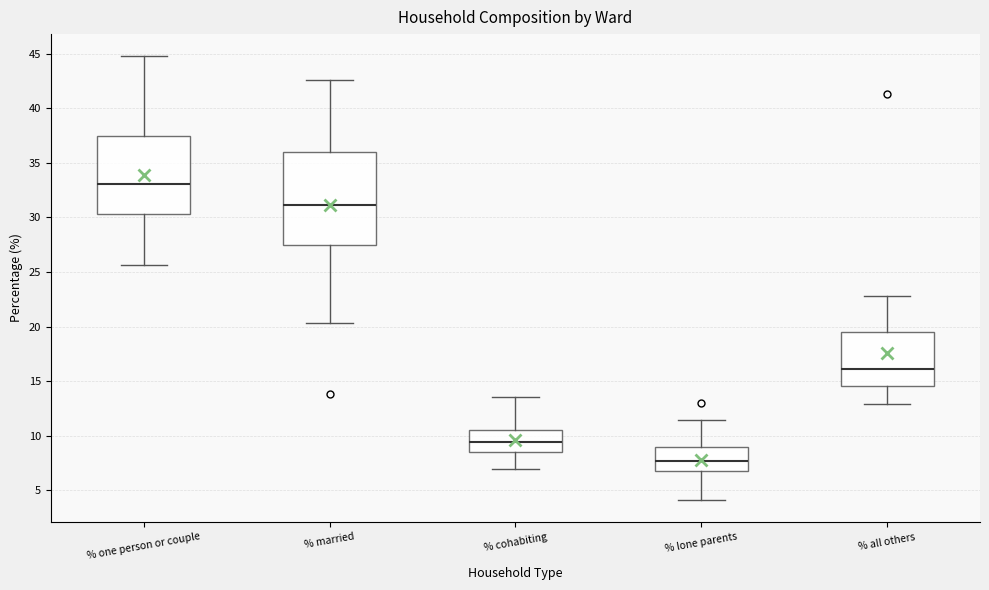

Which box has the highest median line?

% one person or couple